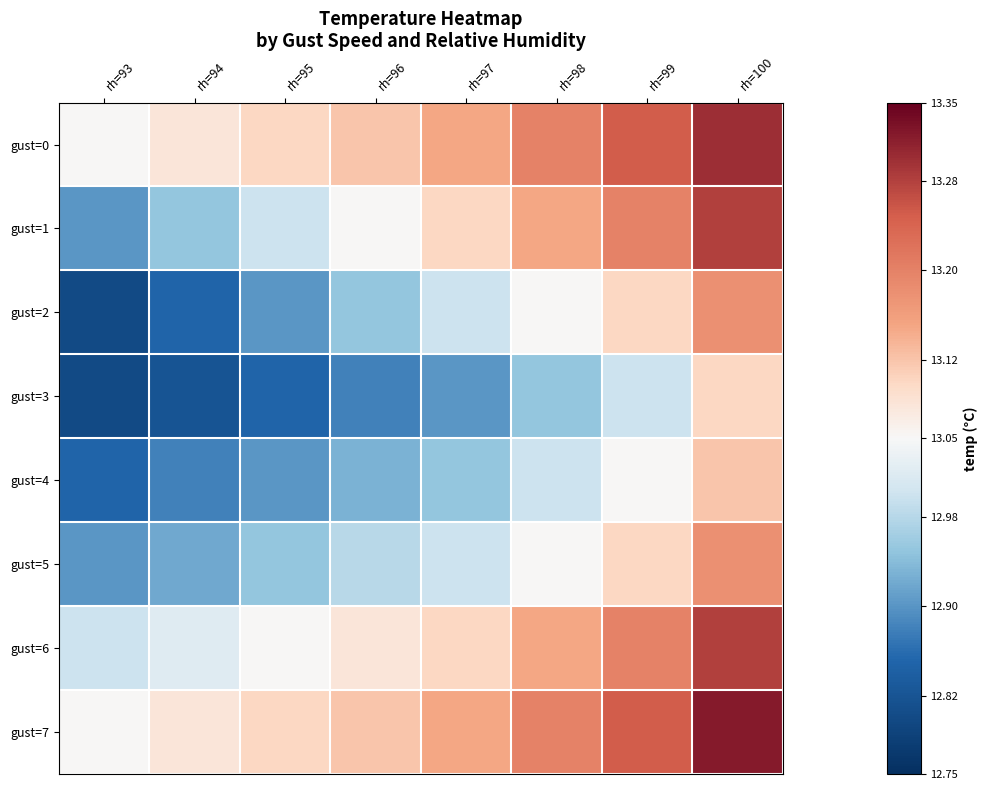

Reading left to right, extract all data points from this chart.

gust=0: rh=93=13.1	rh=94=13.1	rh=95=13.1	rh=96=13.1	rh=97=13.2	rh=98=13.2	rh=99=13.2	rh=100=13.3
gust=1: rh=93=12.9	rh=94=12.9	rh=95=13.0	rh=96=13.1	rh=97=13.1	rh=98=13.2	rh=99=13.2	rh=100=13.3
gust=2: rh=93=12.8	rh=94=12.8	rh=95=12.9	rh=96=12.9	rh=97=13.0	rh=98=13.1	rh=99=13.1	rh=100=13.2
gust=3: rh=93=12.8	rh=94=12.8	rh=95=12.8	rh=96=12.9	rh=97=12.9	rh=98=12.9	rh=99=13.0	rh=100=13.1
gust=4: rh=93=12.8	rh=94=12.9	rh=95=12.9	rh=96=12.9	rh=97=12.9	rh=98=13.0	rh=99=13.1	rh=100=13.1
gust=5: rh=93=12.9	rh=94=12.9	rh=95=12.9	rh=96=13.0	rh=97=13.0	rh=98=13.1	rh=99=13.1	rh=100=13.2
gust=6: rh=93=13.0	rh=94=13.0	rh=95=13.1	rh=96=13.1	rh=97=13.1	rh=98=13.2	rh=99=13.2	rh=100=13.3
gust=7: rh=93=13.1	rh=94=13.1	rh=95=13.1	rh=96=13.1	rh=97=13.2	rh=98=13.2	rh=99=13.2	rh=100=13.3